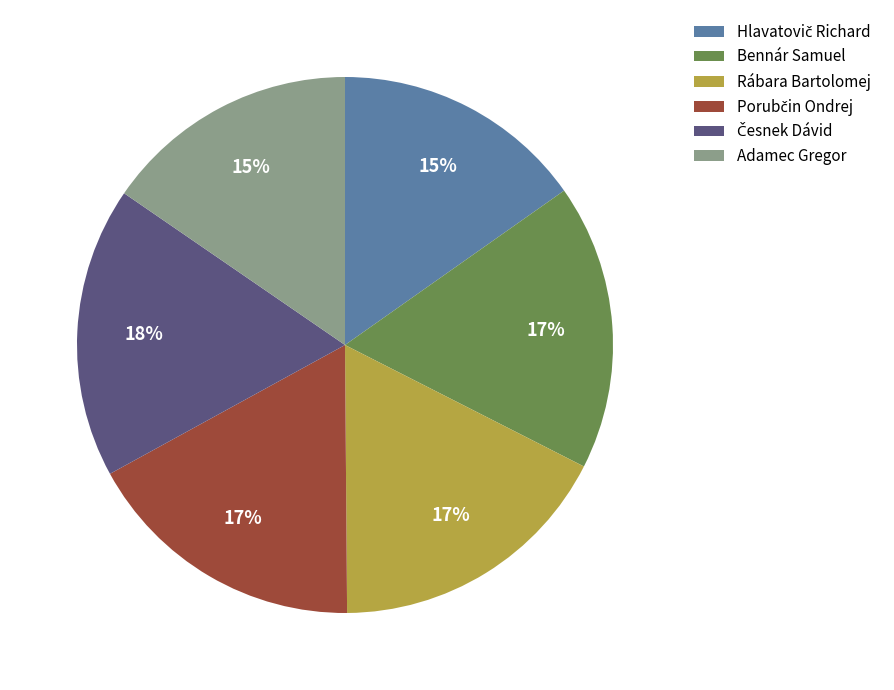

To the nearest percent, what portion does Adamec Gregor represent?

15%